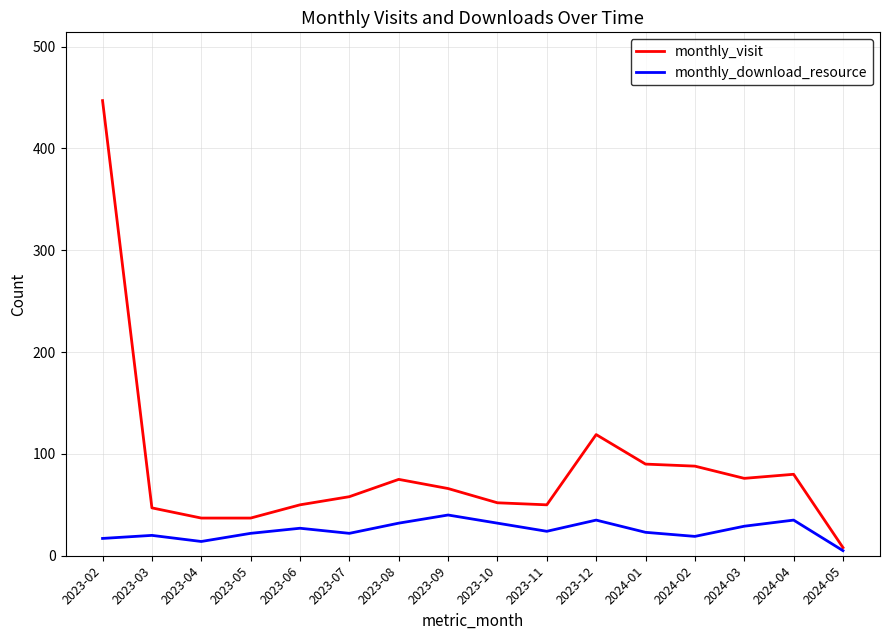

How many lines are shown in the chart?

2